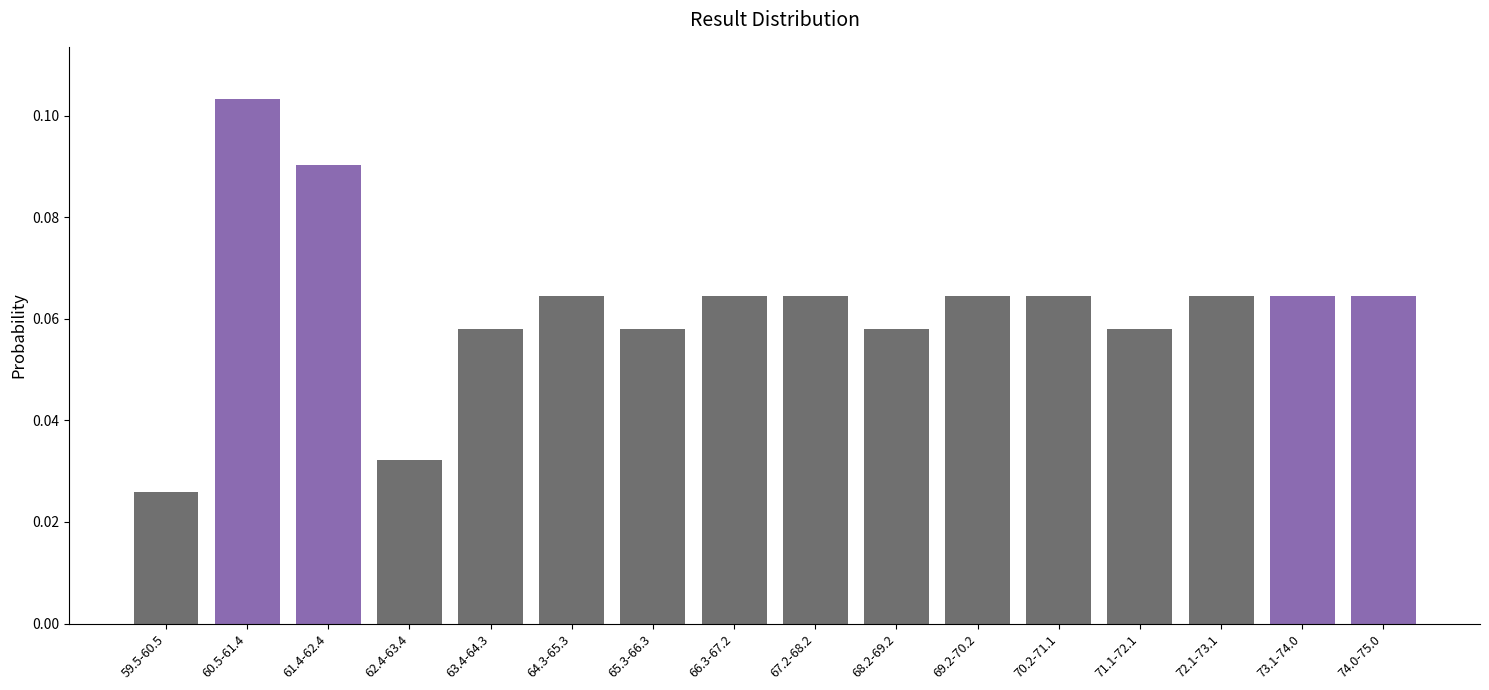

Between 62.4-63.4 and 68.2-69.2, which is larger?

68.2-69.2